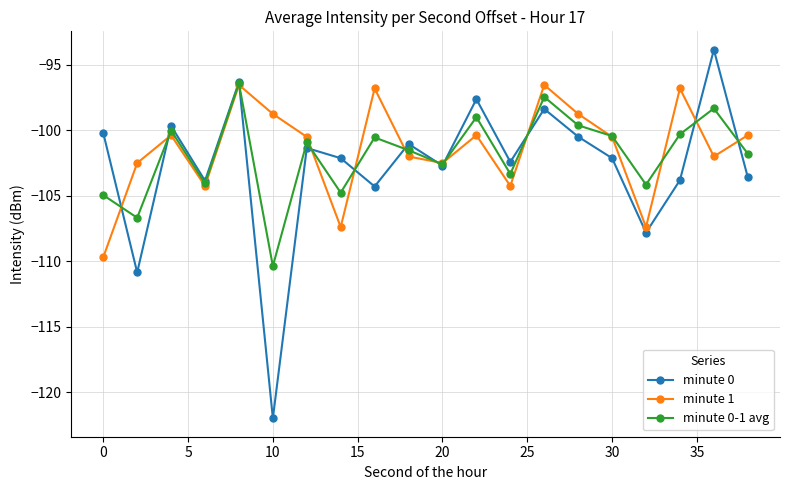

After their last crossing, which series has the higher values: minute 1 or minute 0-1 avg?

minute 1